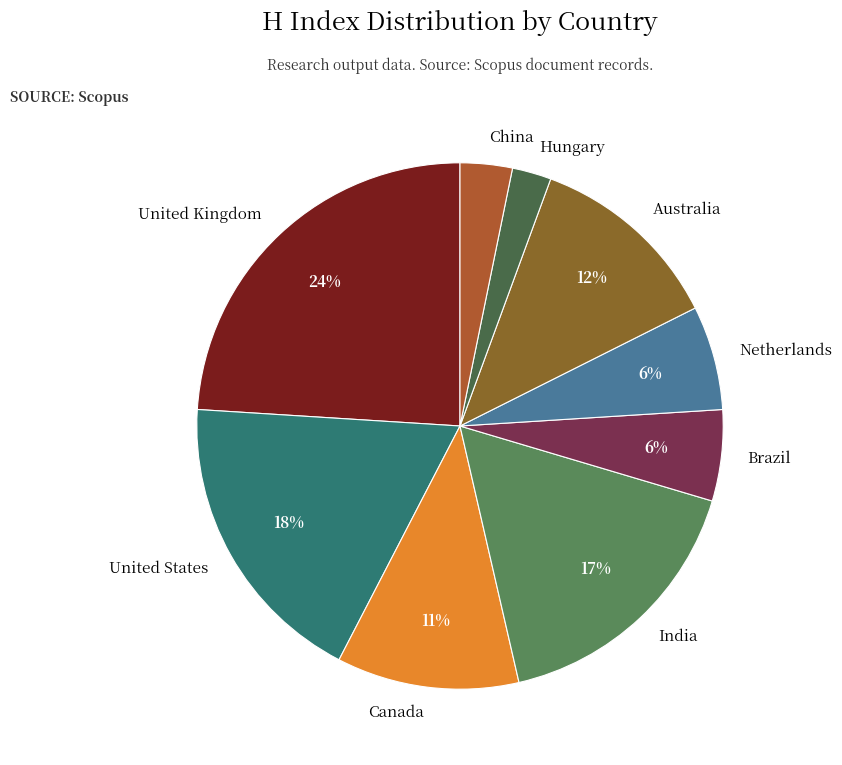

To the nearest percent, what percentage of the pie is China?

3%